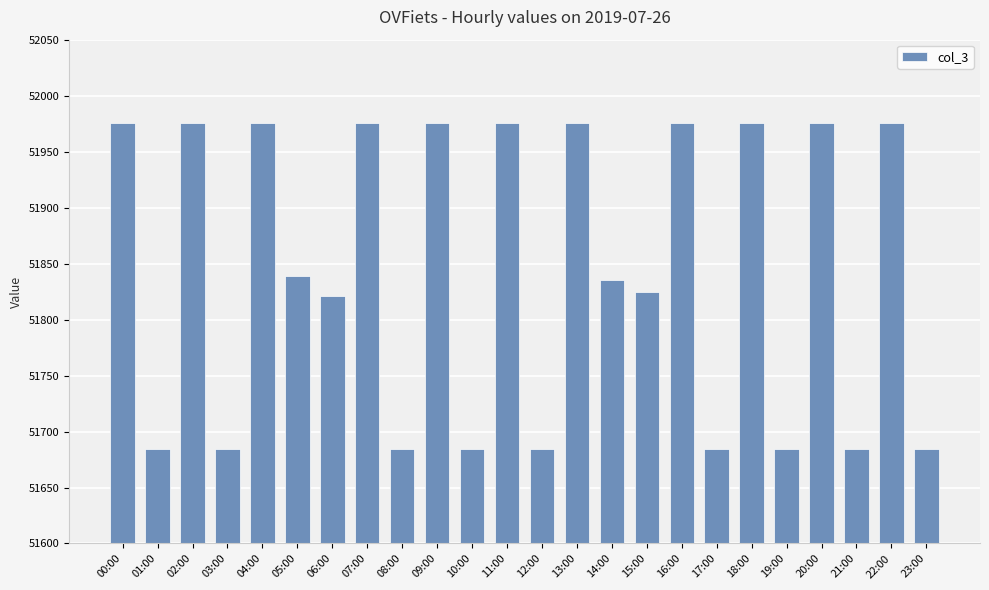

What is the label of the 4th bar from the right?

20:00